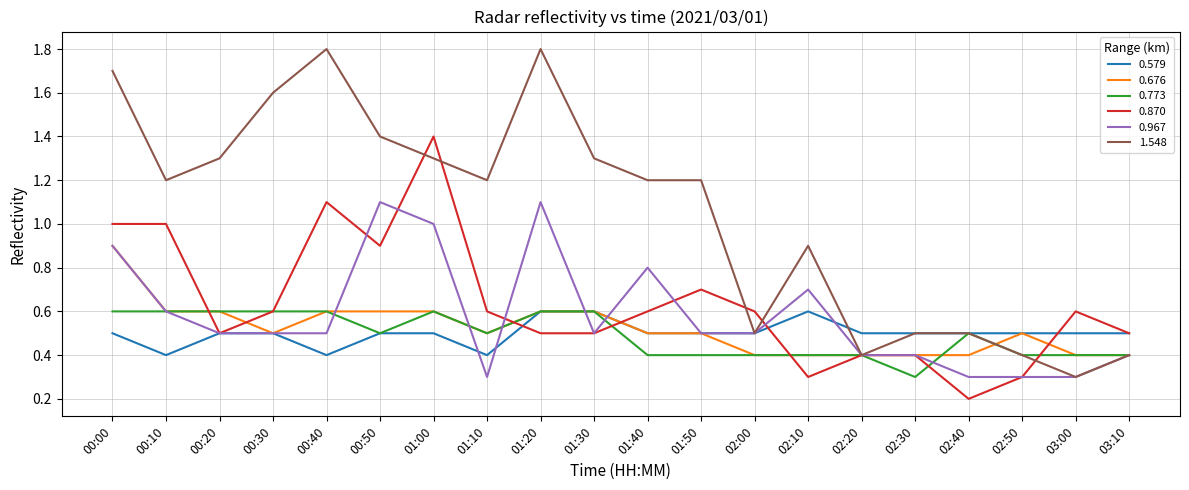

What position from the right is 00:30?

17